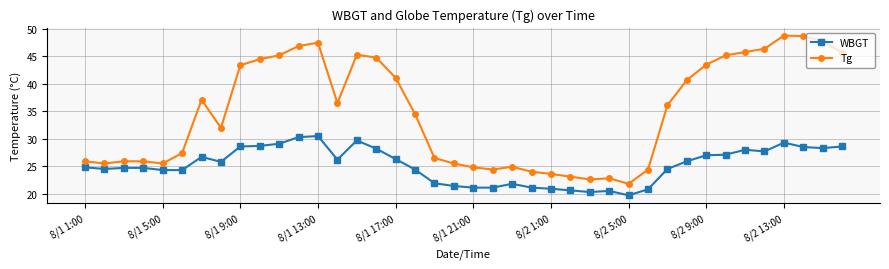

List the series in order of their peak value, lowest first.

WBGT, Tg